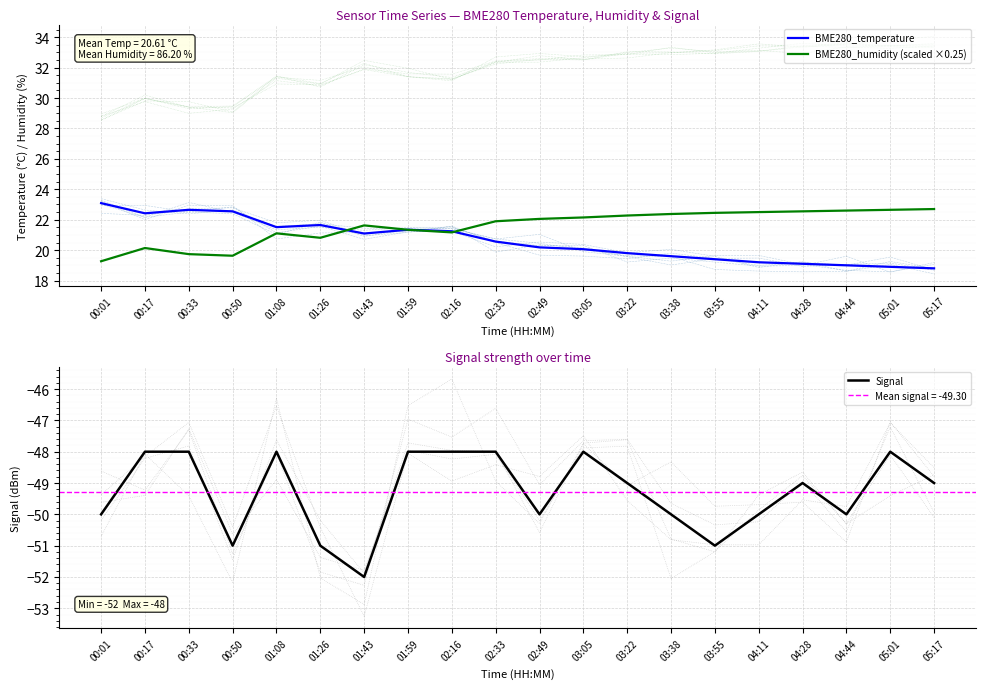

How many interior local peaks does the BME280_temperature series have?

3